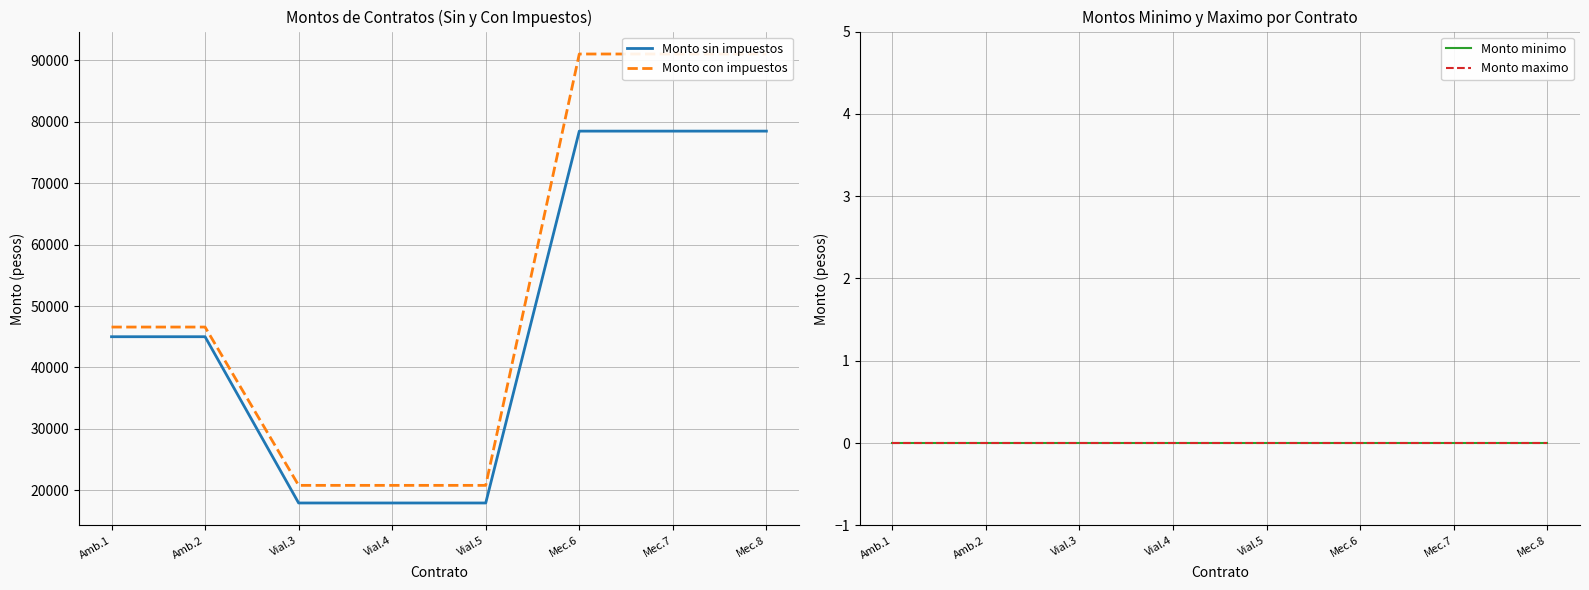

Reading left to right, extract all data points from this chart.

Monto sin impuestos: Amb.1=45000.0	Amb.2=45000.0	Vial.3=17931.0	Vial.4=17931.0	Vial.5=17931.0	Mec.6=78471.8	Mec.7=78471.8	Mec.8=78471.8
Monto con impuestos: Amb.1=46575.0	Amb.2=46575.0	Vial.3=20800.0	Vial.4=20800.0	Vial.5=20800.0	Mec.6=91027.2	Mec.7=91027.2	Mec.8=91027.2
Monto minimo: Amb.1=0.0	Amb.2=0.0	Vial.3=0.0	Vial.4=0.0	Vial.5=0.0	Mec.6=0.0	Mec.7=0.0	Mec.8=0.0
Monto maximo: Amb.1=0.0	Amb.2=0.0	Vial.3=0.0	Vial.4=0.0	Vial.5=0.0	Mec.6=0.0	Mec.7=0.0	Mec.8=0.0